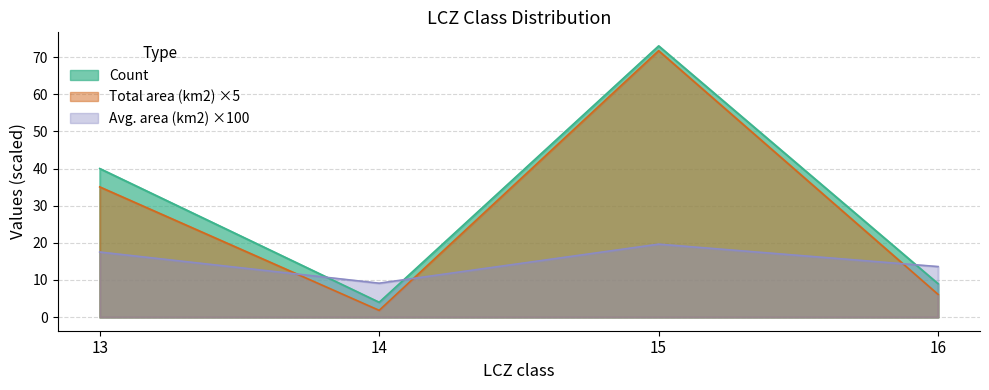

Between which two adjacent categories do Count and Avg. area (km2) first intersect?

13 and 14